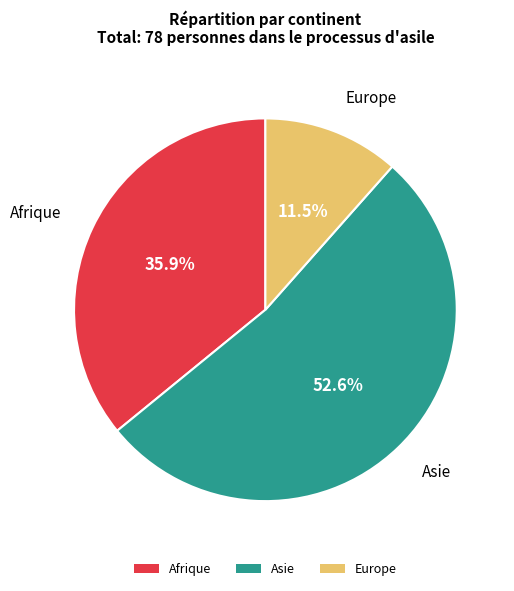

Does Asie account for over 50% of the chart?

Yes